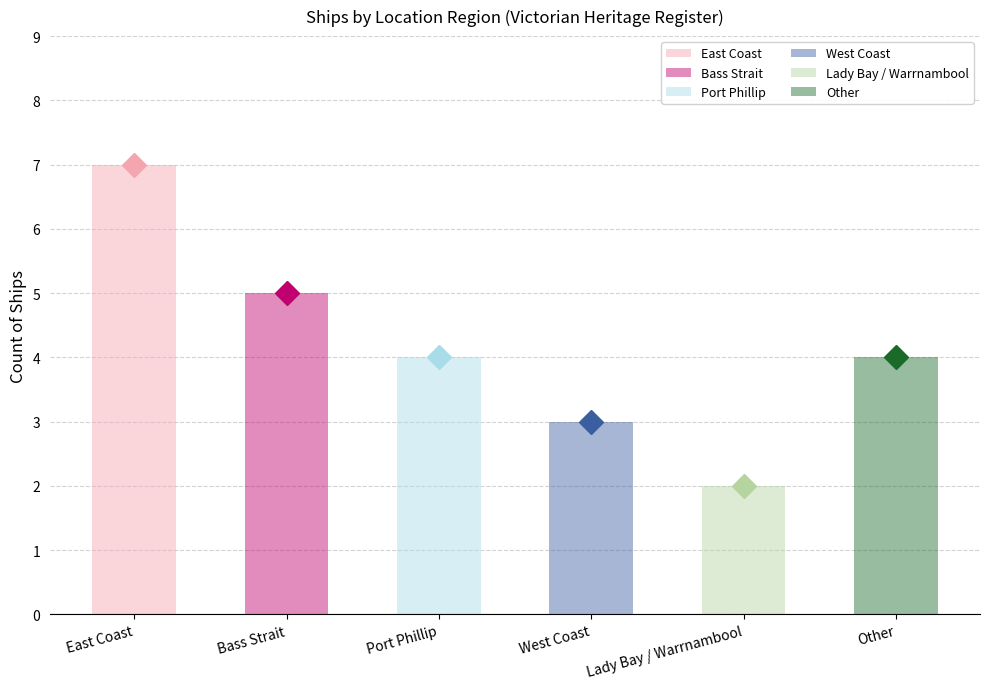

What is the average value?

4